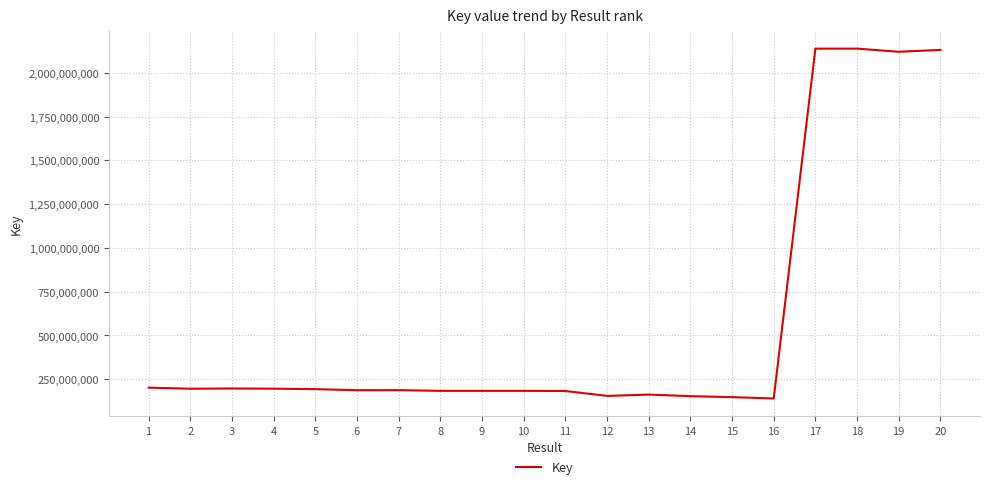

What is the maximum value shown in the chart?

2137641228